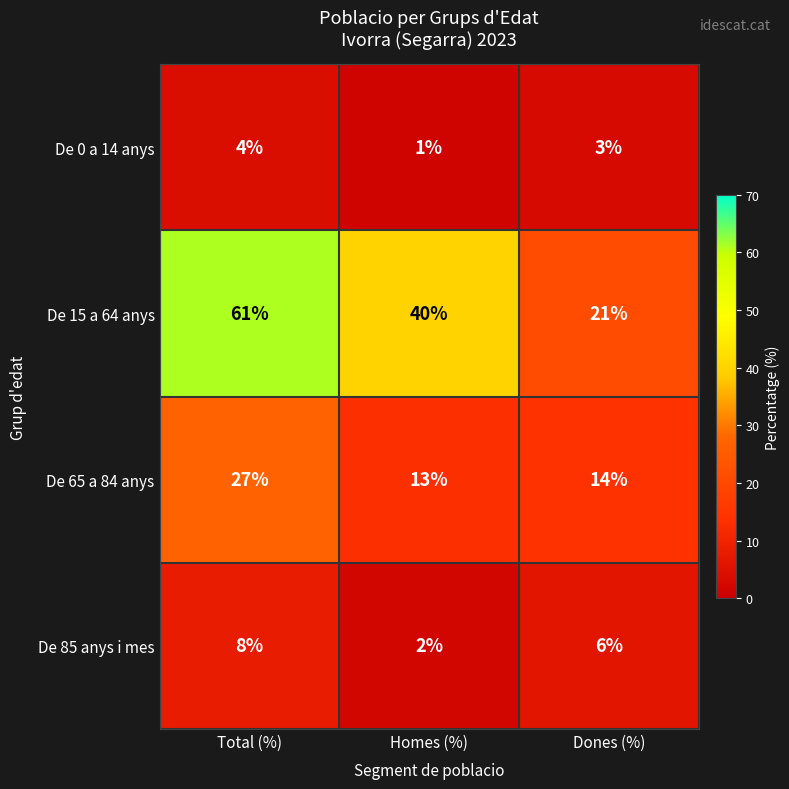

The value of De 0 a 14 anys at Dones (%) is 3. True or false?

True